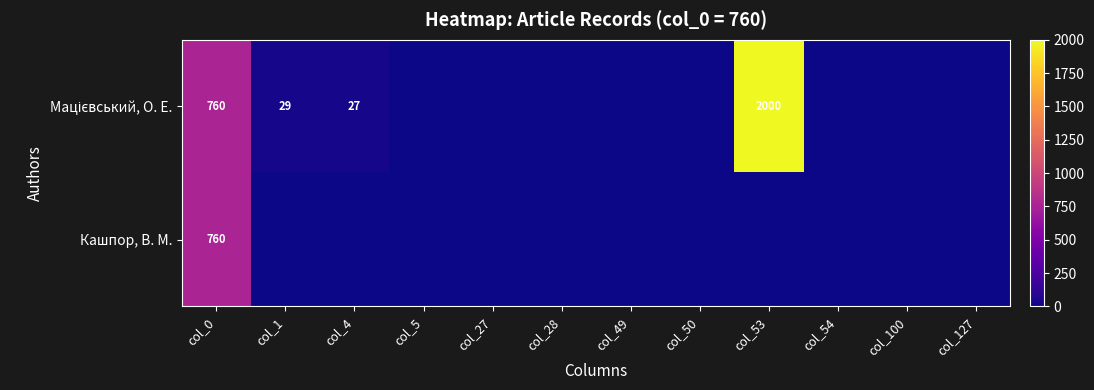

At which label is Мацієвський, О. Е. closest to 1000?

col_0